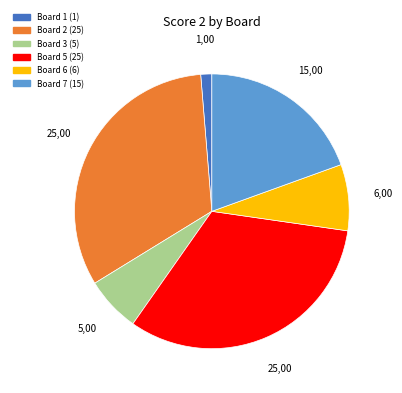

Is there any slice that represents more than half of the pie?

No